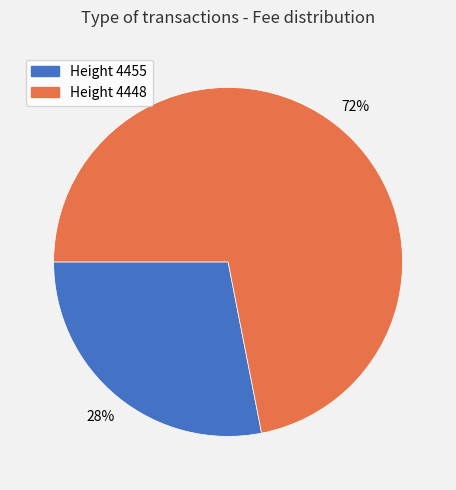

How many segments does this pie chart have?

2